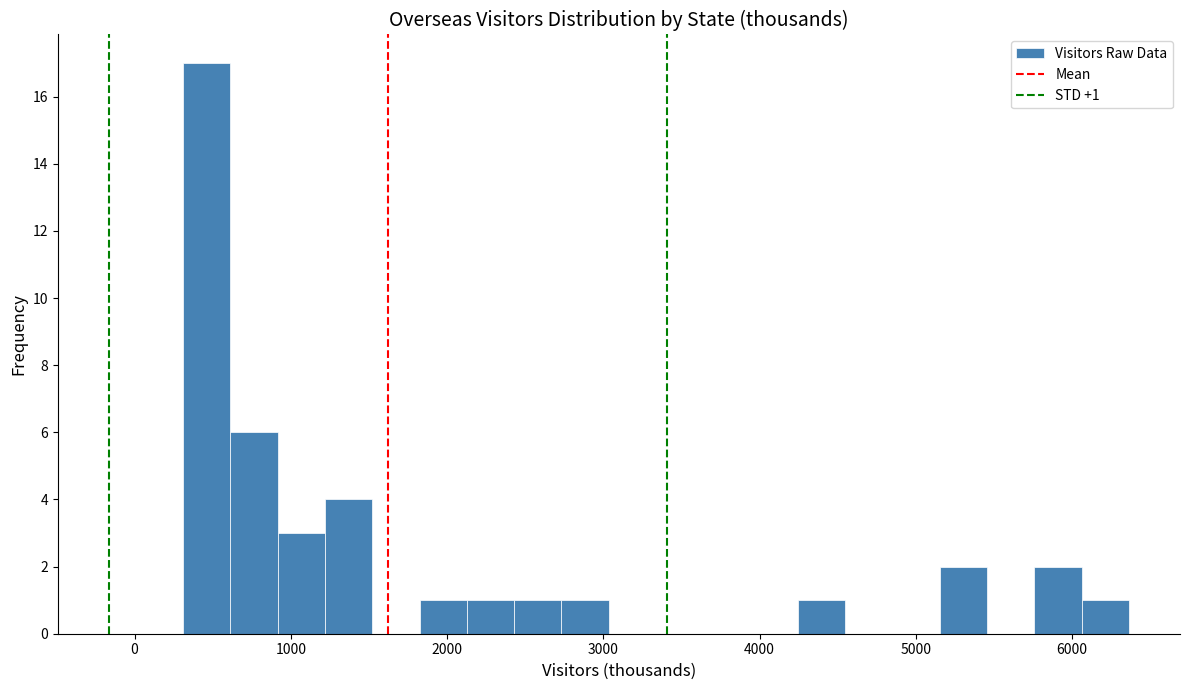

Read against the x-axis, roughly where is the centre of the tallest bar?

500